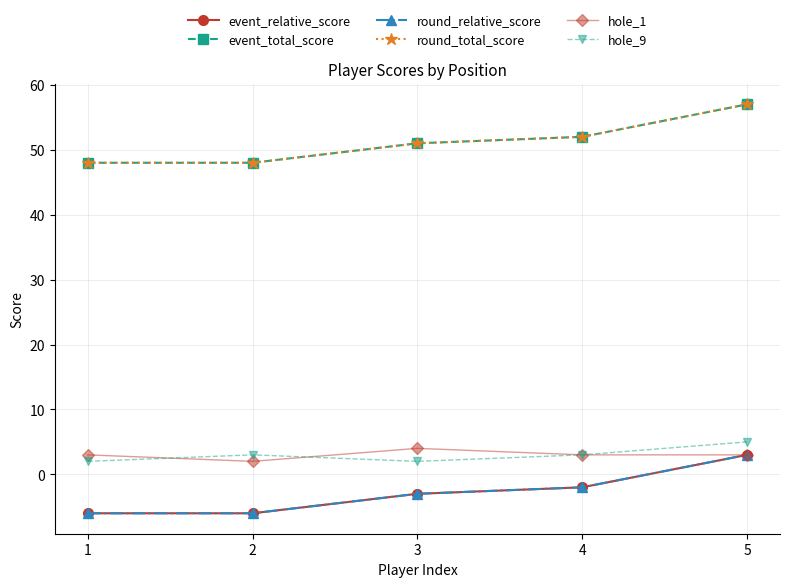

Which category has the highest value in the event_total_score series?

5